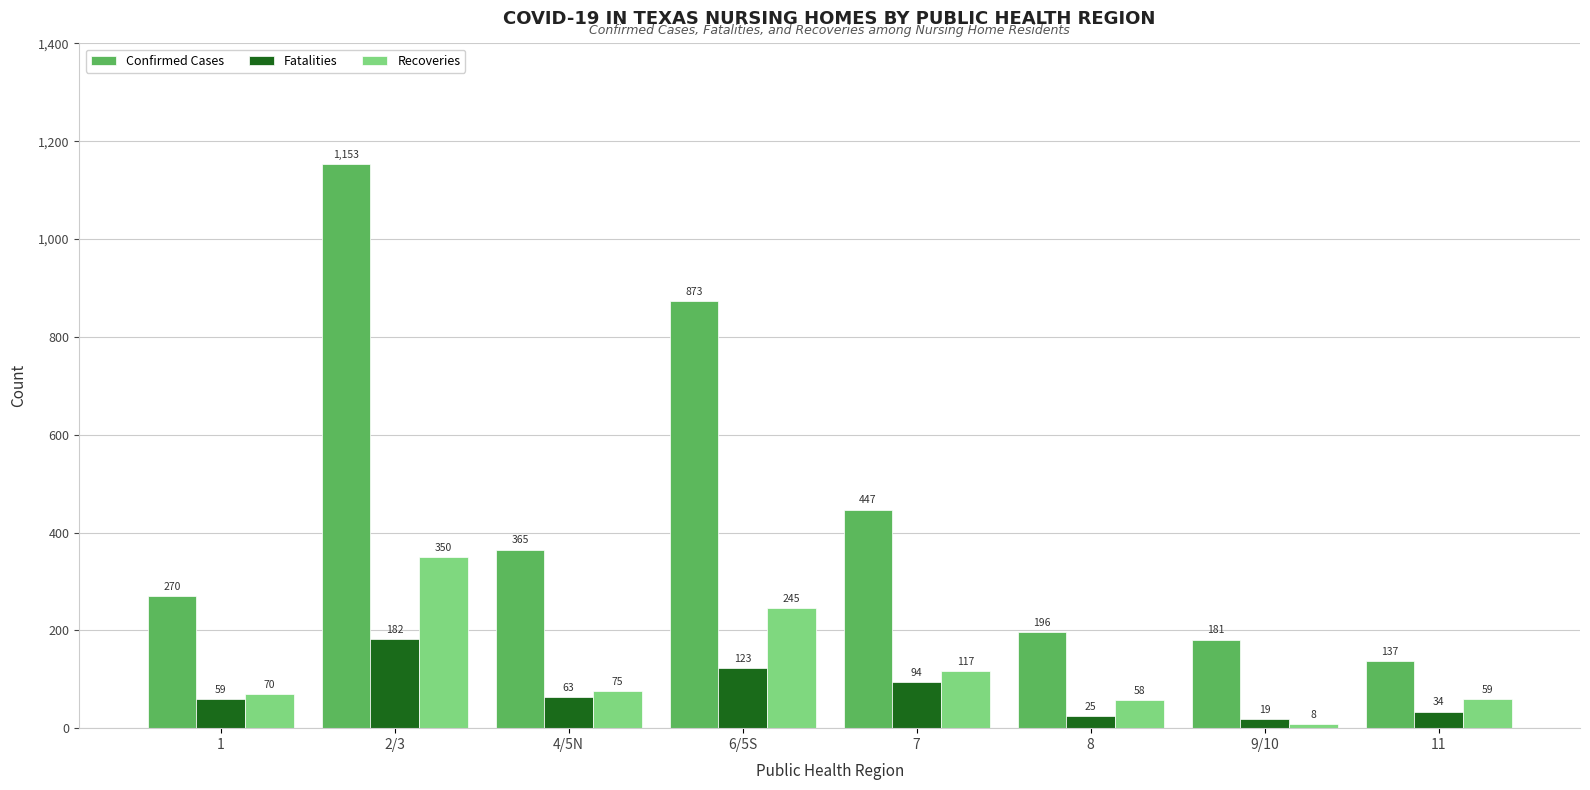

What is the value of the Recoveries bar at the 6th from the left?

58